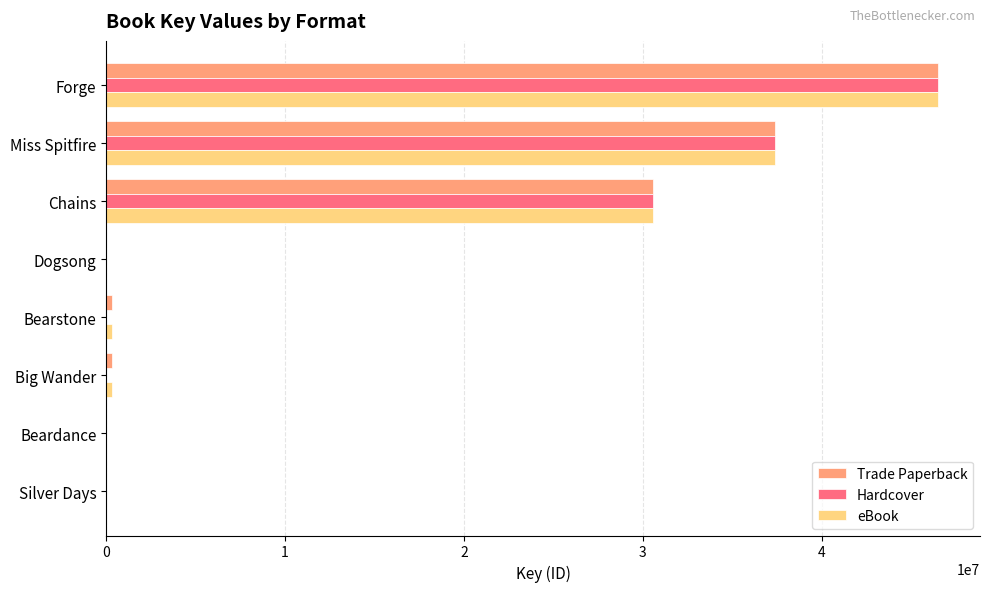

What is the sum of all Trade Paperback values?

115183438